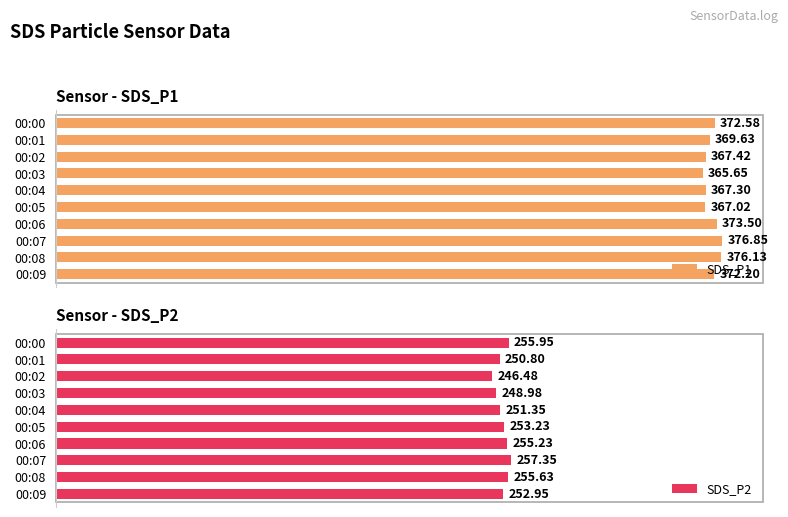

True or false: SDS_P2 has a value of 176.2 at 00:07.

False